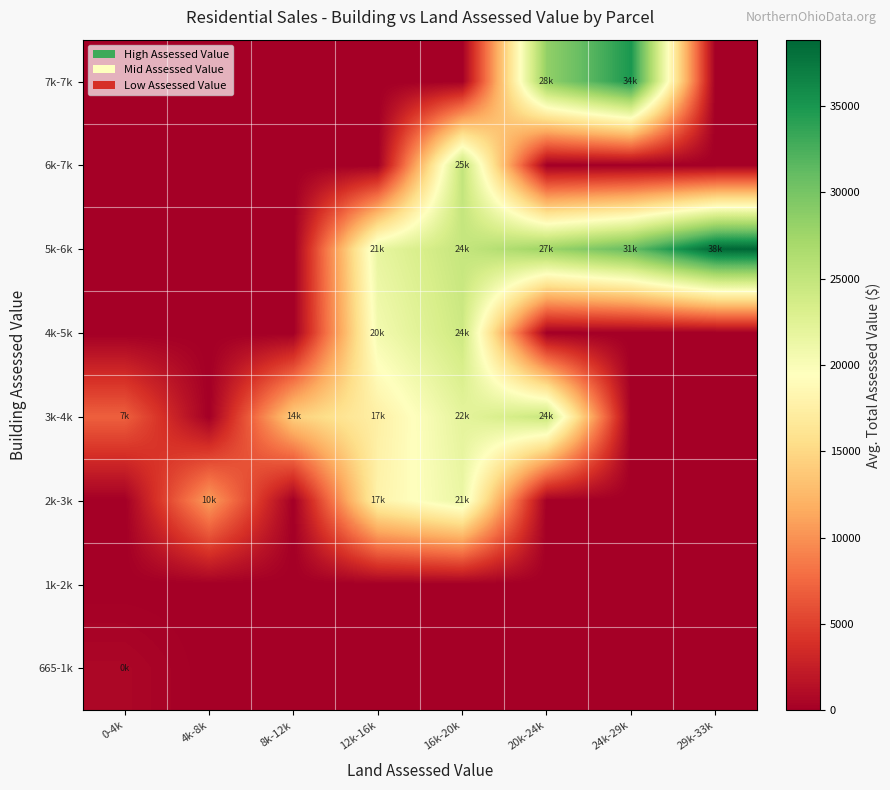

Rank the series at 8k-12k from highest to lowest value.

3k-4k, 665-1k, 1k-2k, 2k-3k, 4k-5k, 5k-6k, 6k-7k, 7k-7k